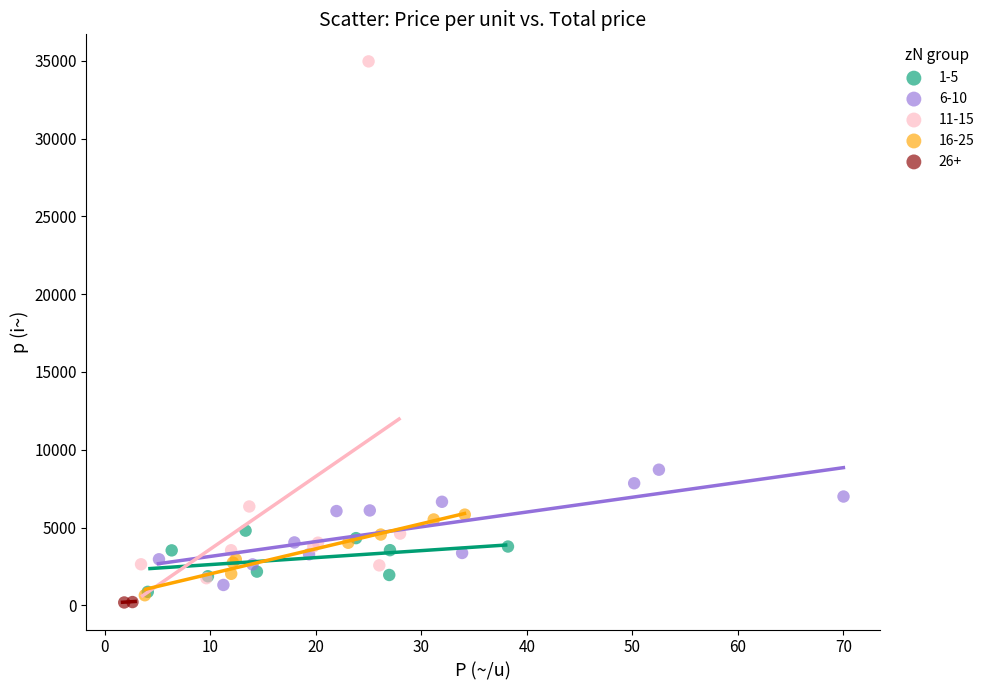

Which series reaches the minimum Y coordinate?

26+